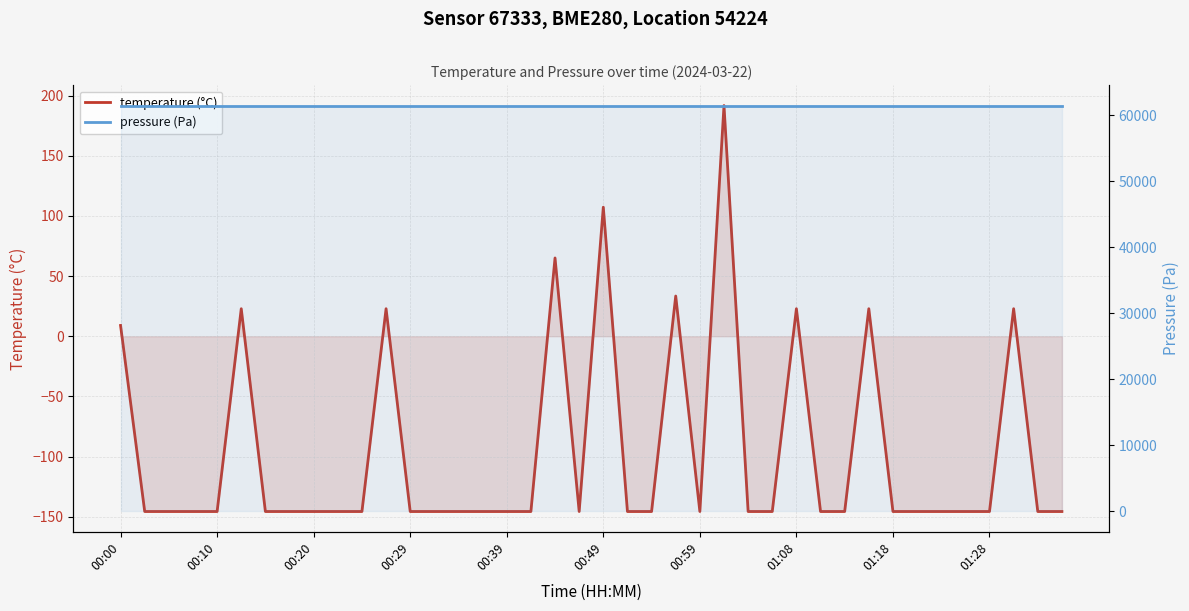

Rank the series at 13 from lowest to highest value.

temperature (°C), pressure (Pa)